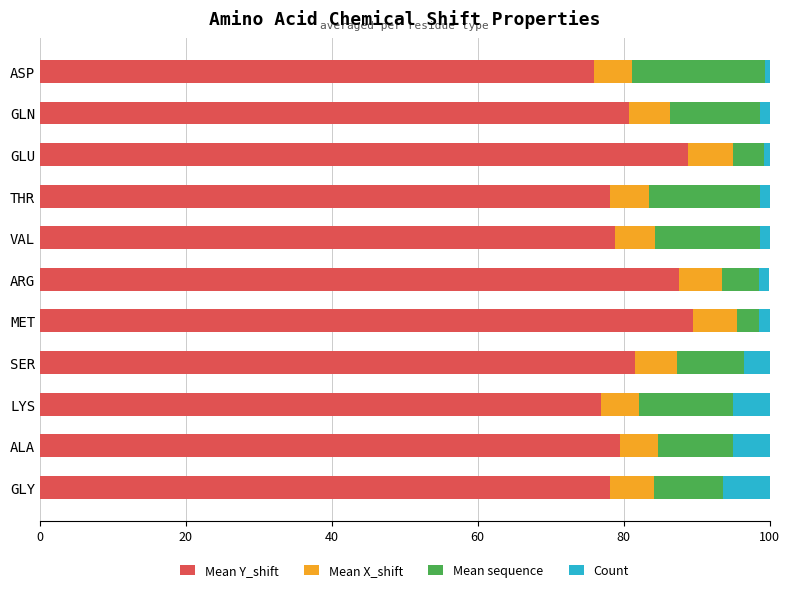

What is the highest value of the Mean Y_shift series?

89.5